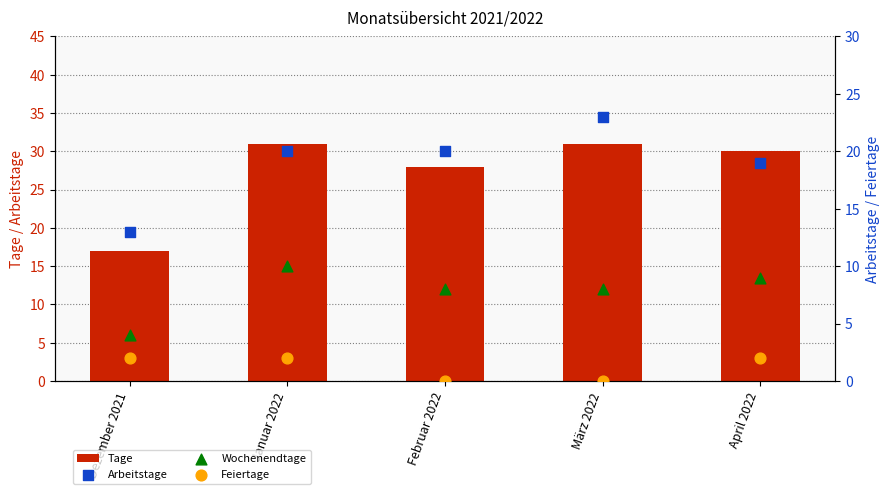

At which category is the sum across all series the highest?

Januar 2022